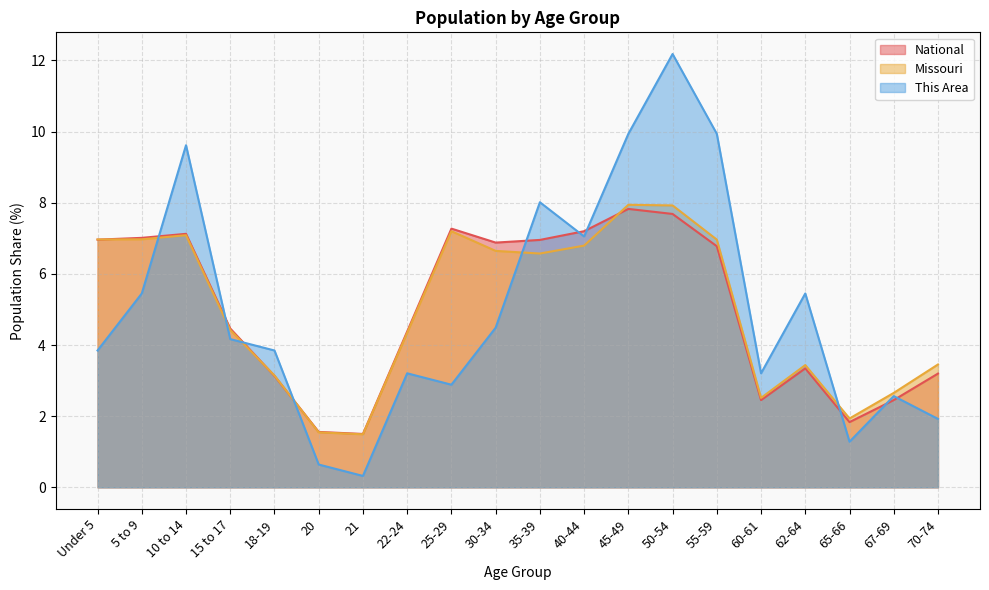

How many times do Missouri and This Area cross each other?

6